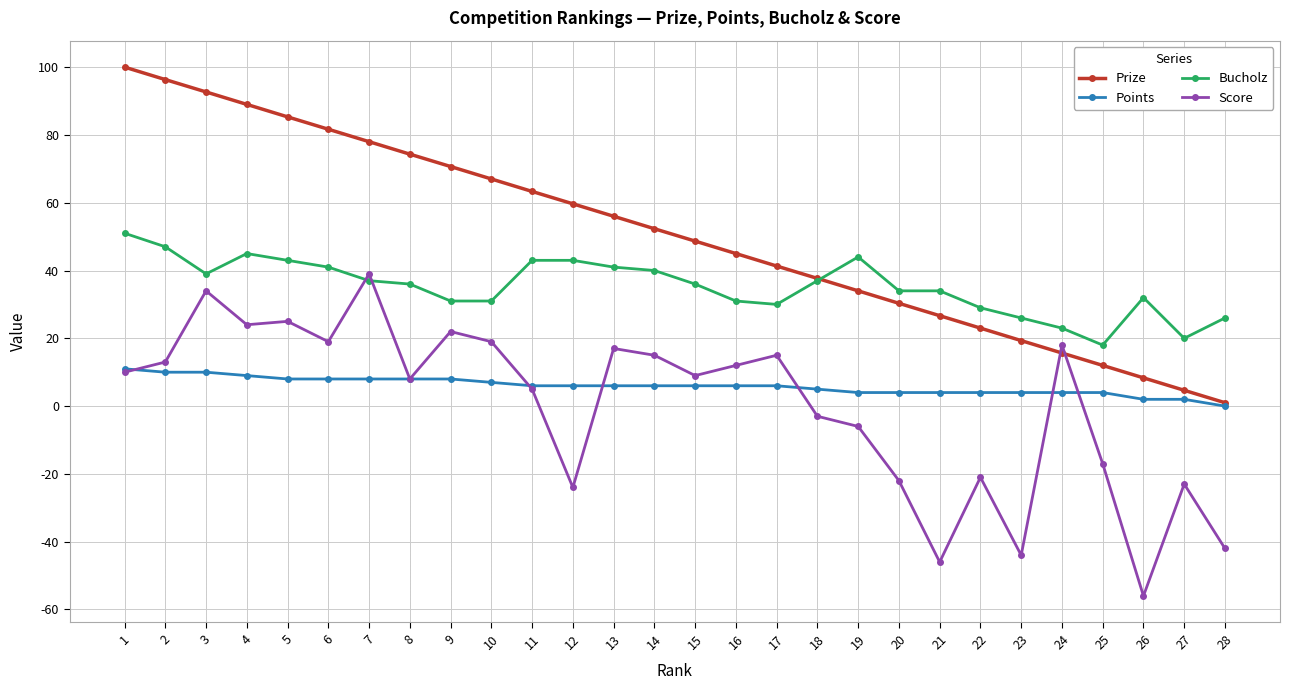

True or false: Points has a value of 15.4 at 2.

False